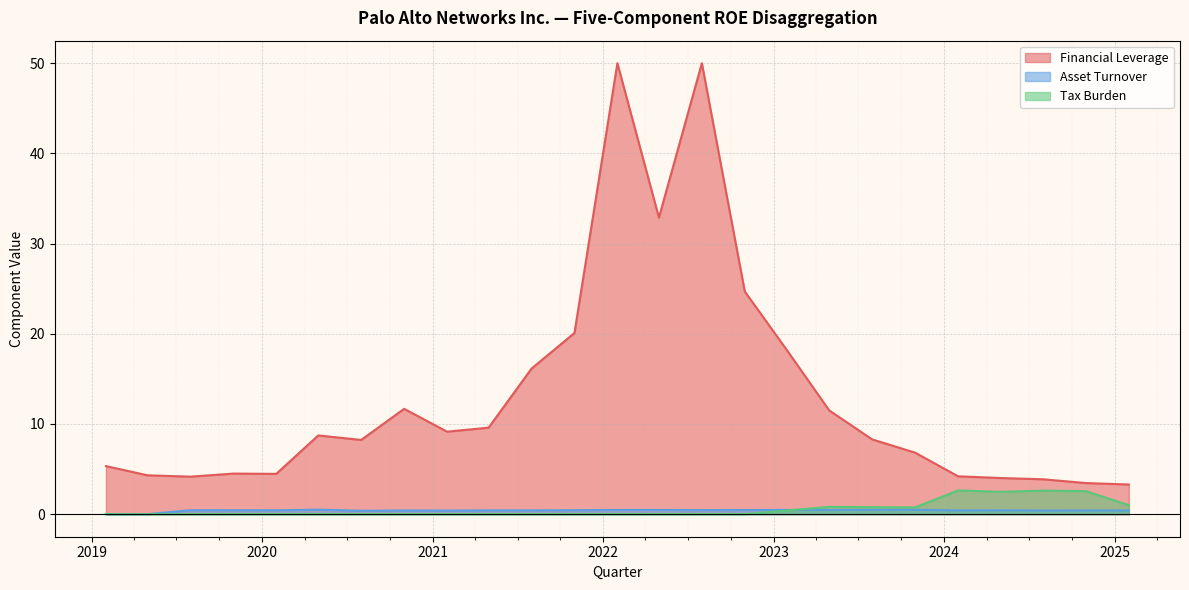

At 2024-10-31, list the series in order from largest to smallest.

Tax Burden, Asset Turnover